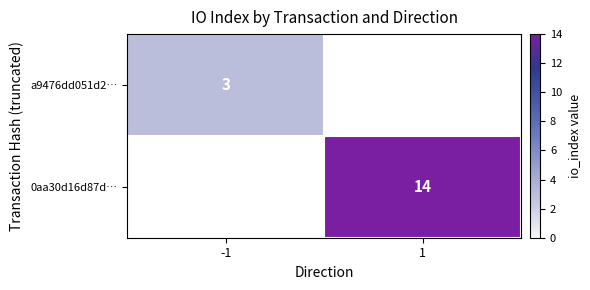

The 0aa30d16d87d… series shows 7 at 1. True or false?

False